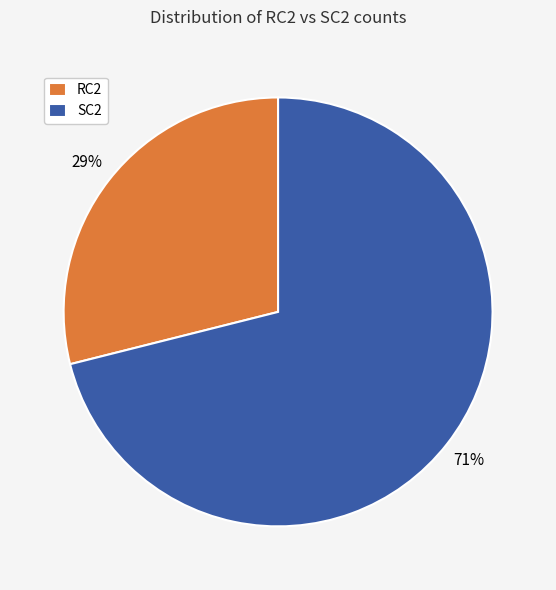

Is it true that SC2 is 81% of the pie?

False